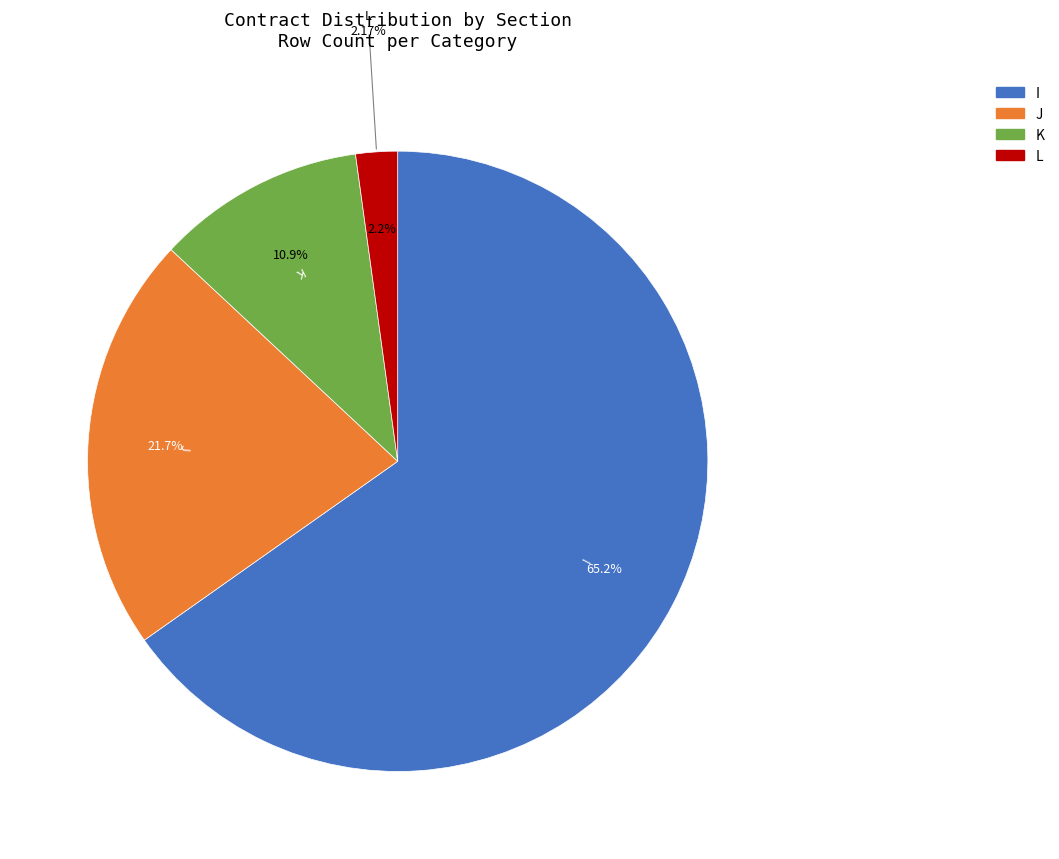

Rank the categories by value from lowest to highest.

L, K, J, I